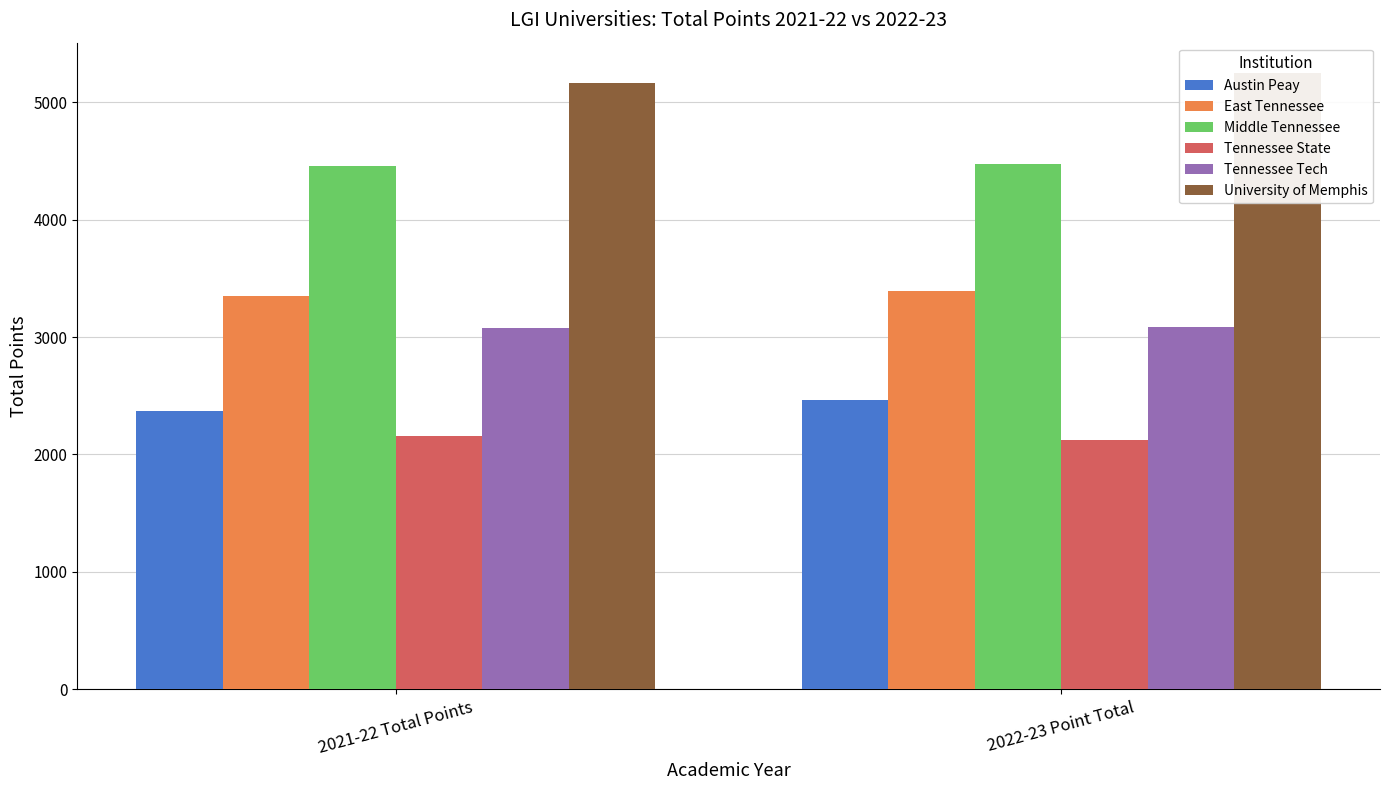

The East Tennessee series shows 1195.5 at 2021-22 Total Points. True or false?

False